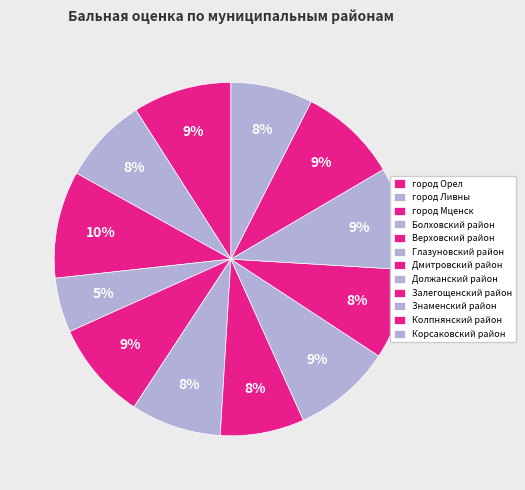

To the nearest percent, what is the difference between the город Орел and Глазуновский район slice percentages?

1%